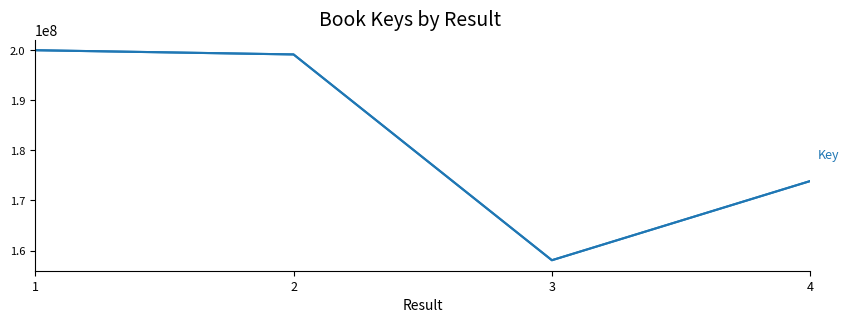

Reading left to right, what are all the values shown in this chart?

200015249	199172543	158063960	173881655